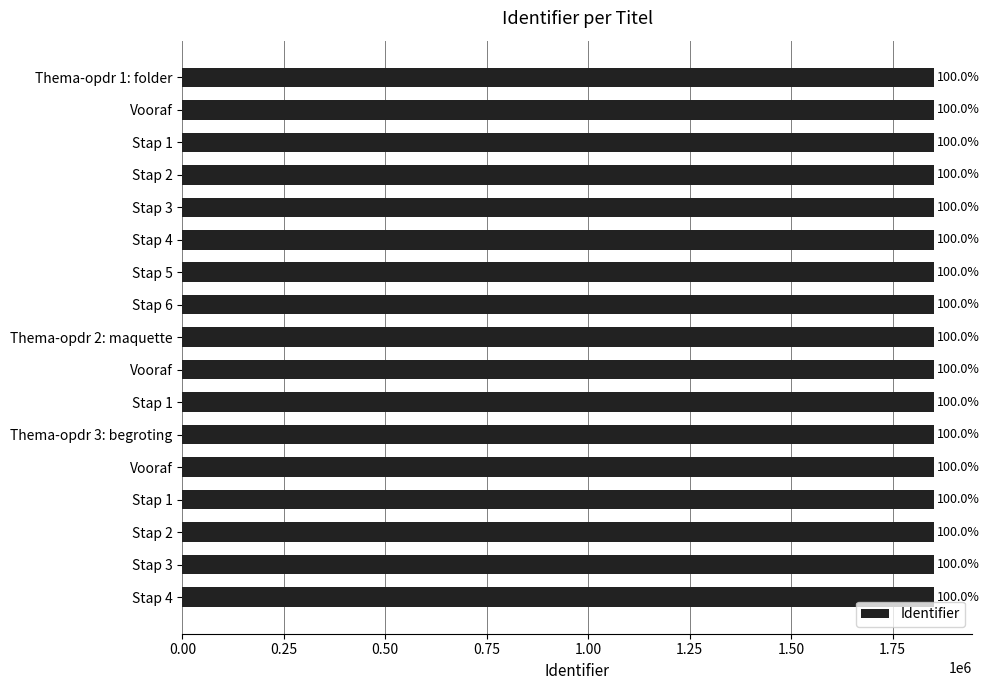

Are the bars grouped side by side (vs. stacked)?

No